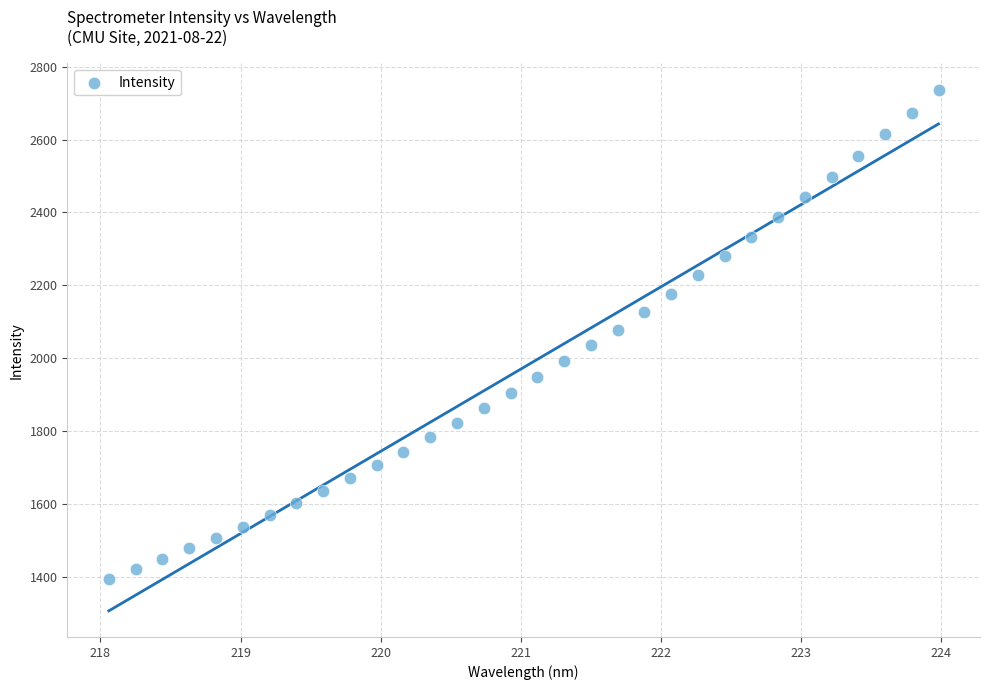

What is the range of X values (max minus min)?

5.9